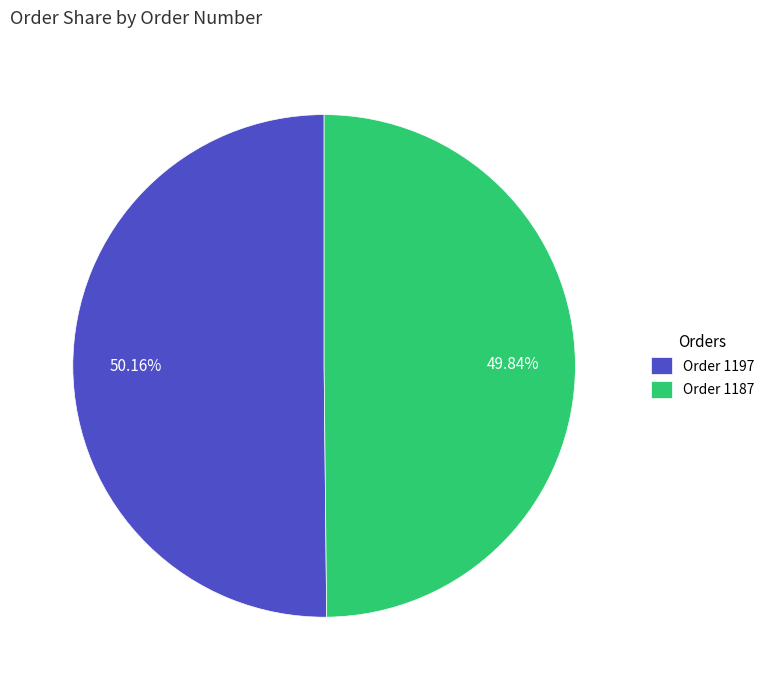

Does any single category account for the majority?

Yes